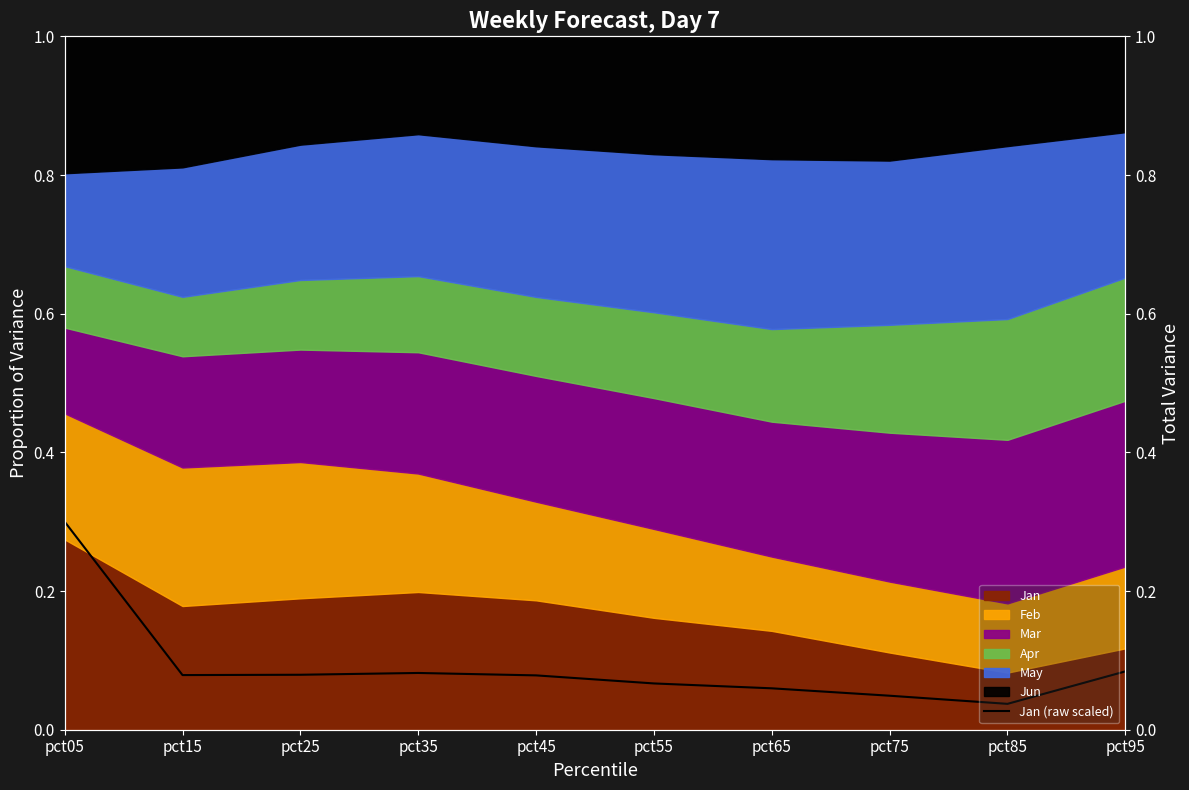

Does the chart have visible grid lines?

No